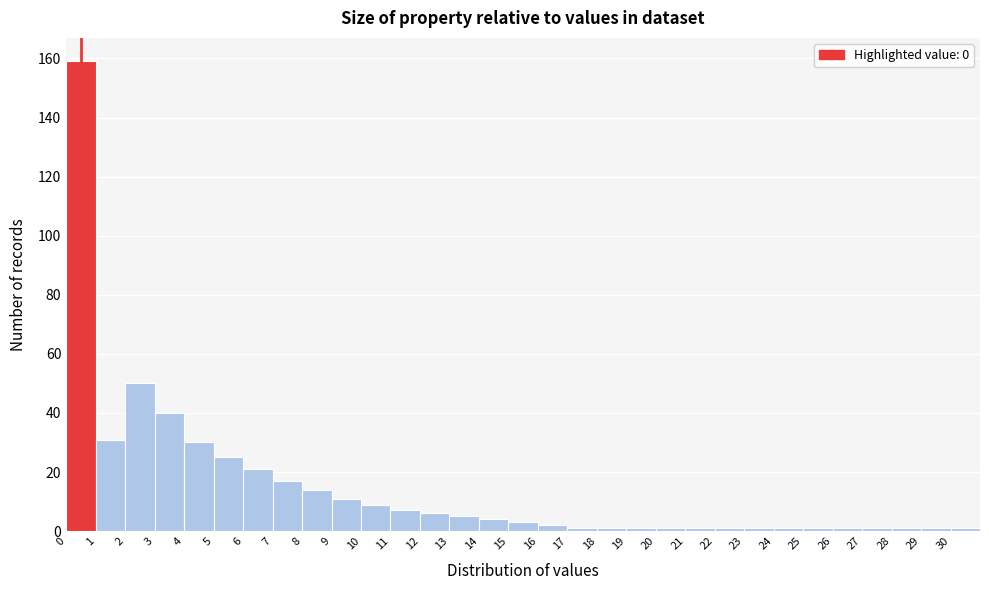

Reading left to right, transcribe this chart: for each bar, give the range it covers on the x-axis and its height. The values are not printed on the chart, so give them approximately, as read against the axis.

0 to 1: 160
1 to 2: 32
2 to 3: 50
3 to 4: 40
4 to 5: 30
5 to 6: 26
6 to 7: 22
7 to 8: 18
8 to 9: 14
9 to 10: 12
10 to 11: 10
11 to 12: 8
12 to 13: 6
13 to 14: 6
14 to 15: 4
15 to 16: 4
16 to 17: 2
17 to 18: under 2
18 to 19: under 2
19 to 20: under 2
20 to 21: under 2
21 to 22: under 2
22 to 23: under 2
23 to 24: under 2
24 to 25: under 2
25 to 26: under 2
26 to 27: under 2
27 to 28: under 2
28 to 29: under 2
29 to 30: under 2
30 to 31: under 2